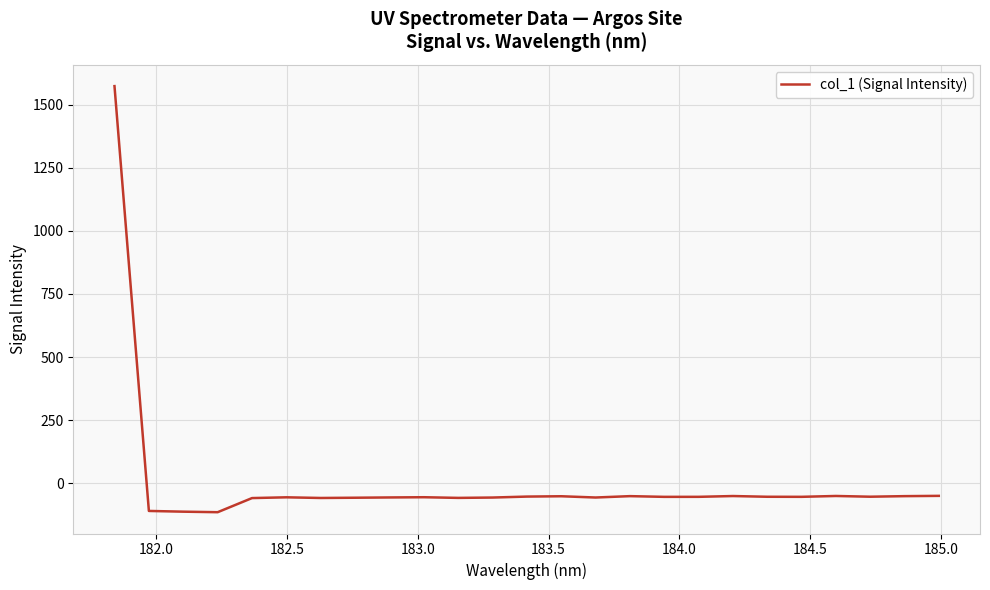

What is the smallest value displayed?

-114.1